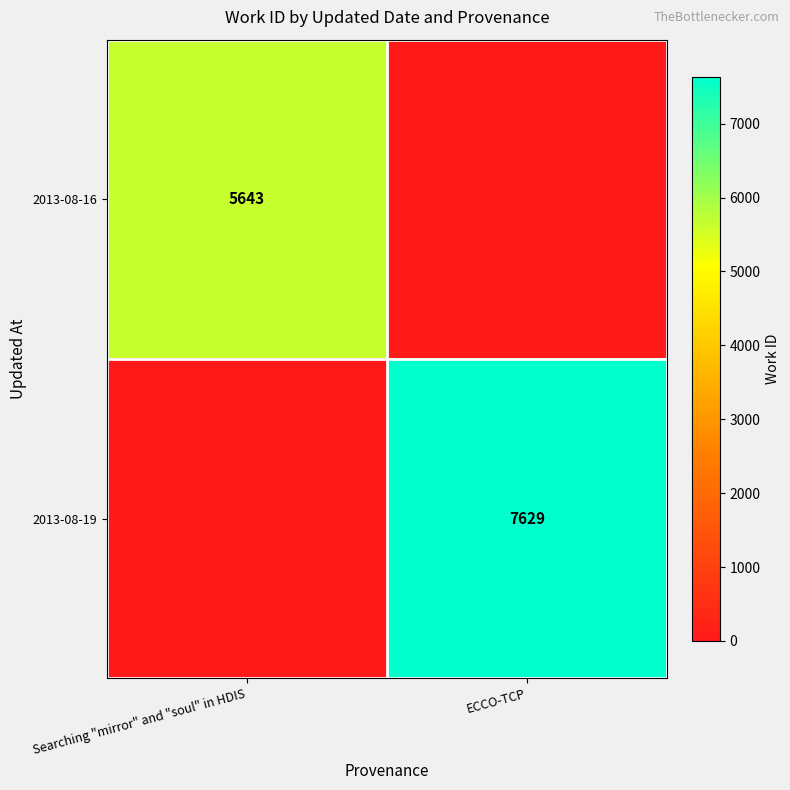

The 2013-08-19 series shows 10479 at ECCO-TCP. True or false?

False